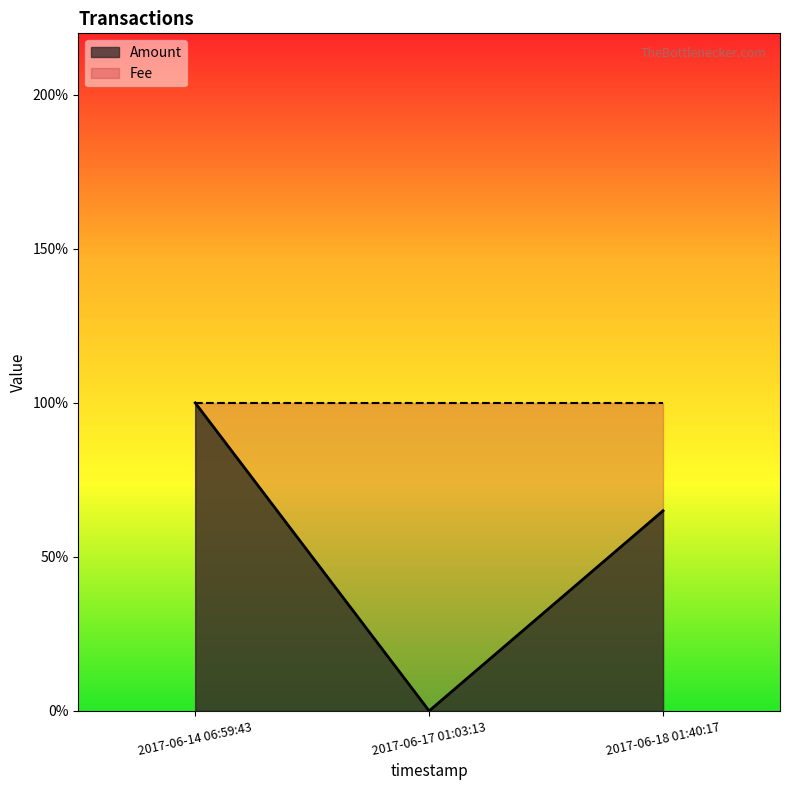

List the series in order of their overall mean, highest first.

Fee, Amount